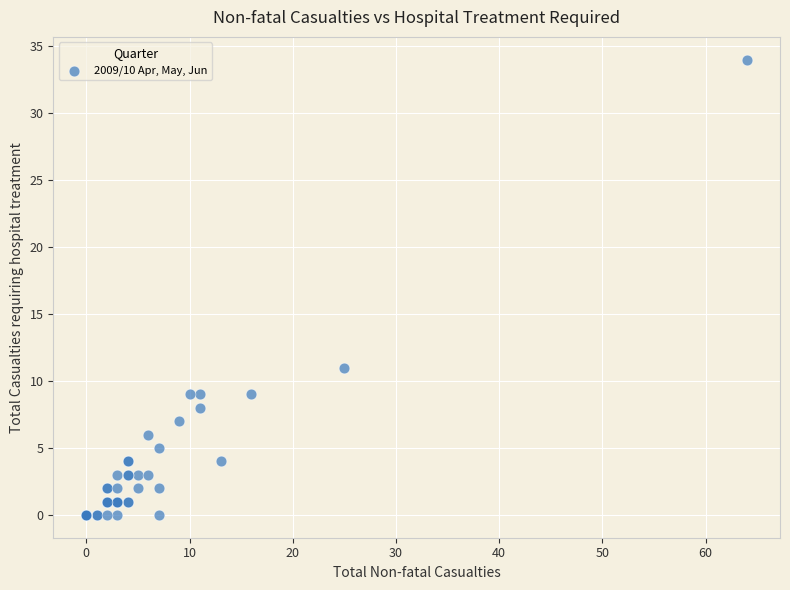

What Y value in the scatter plot is closest to 17?

11